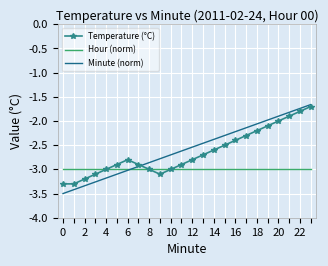

What is the lowest value of the Hour (norm) series?

-3.0